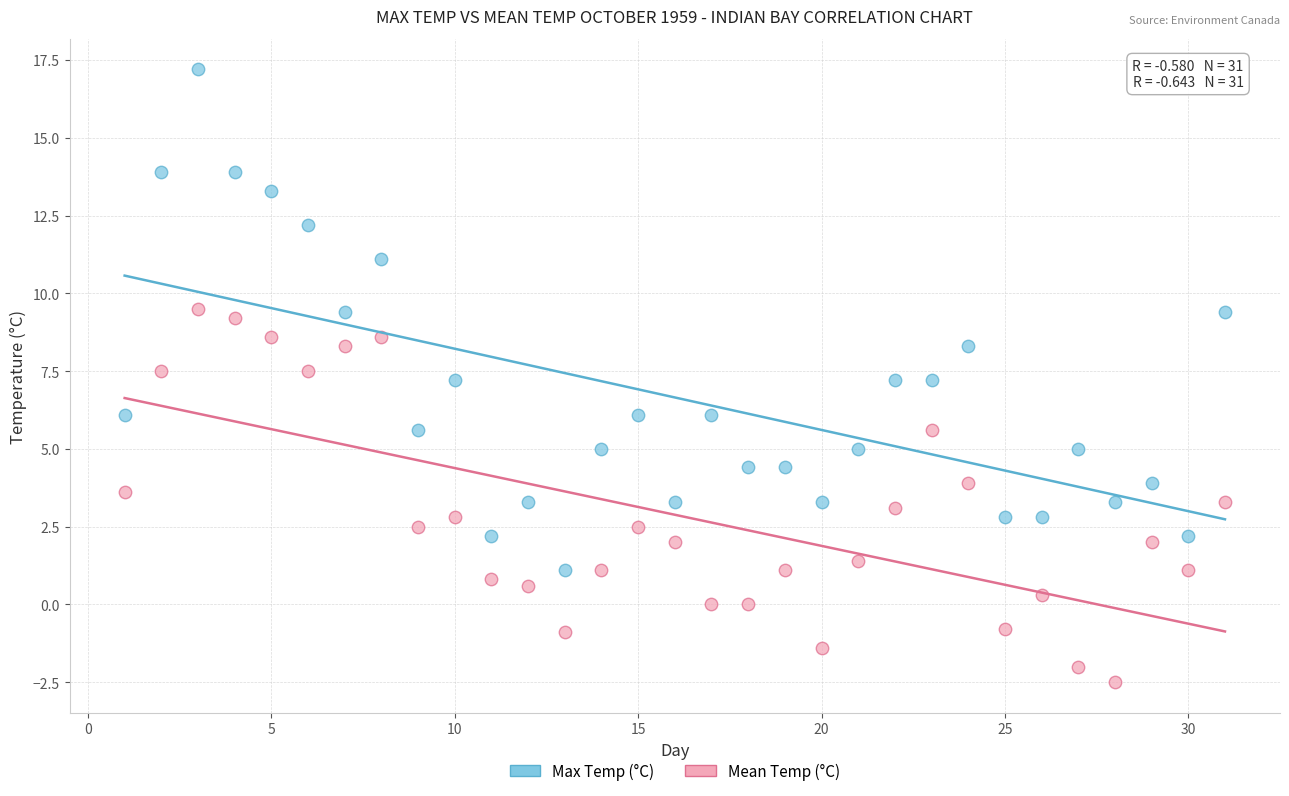

Which series has the widest spread of Y values?

Max Temp (°C)